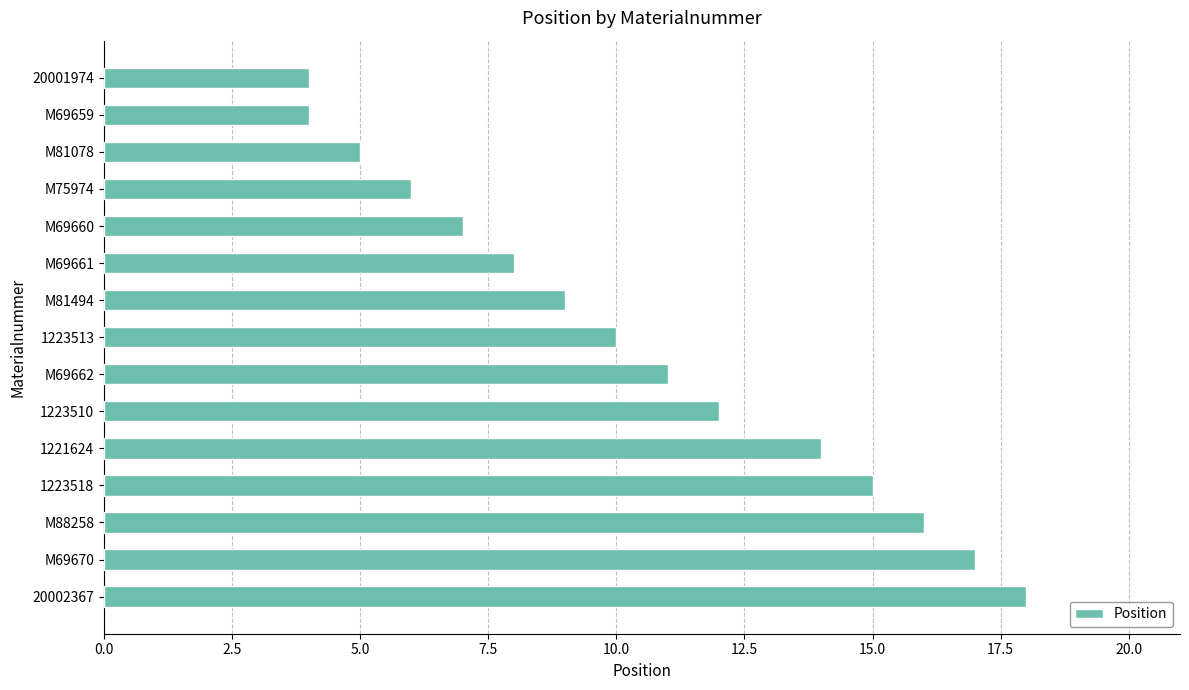

What is the maximum value shown in the chart?

18